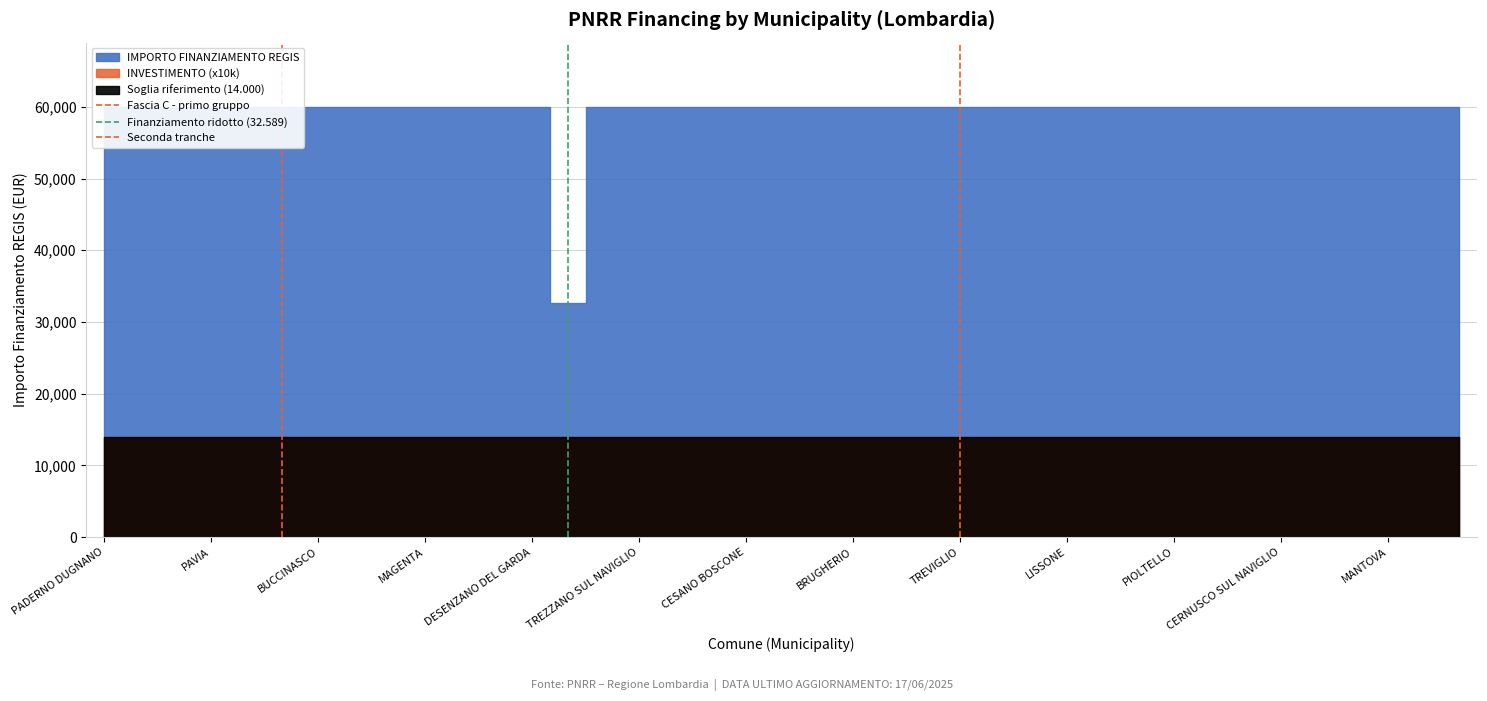

How many data points in Fascia C - primo gruppo are less than 1?

1